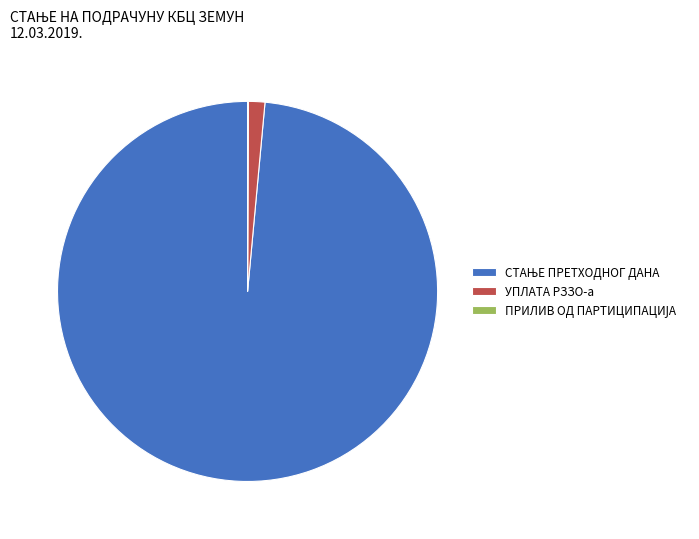

The УПЛАТА РЗЗО-а slice represents 11% of the pie. True or false?

False